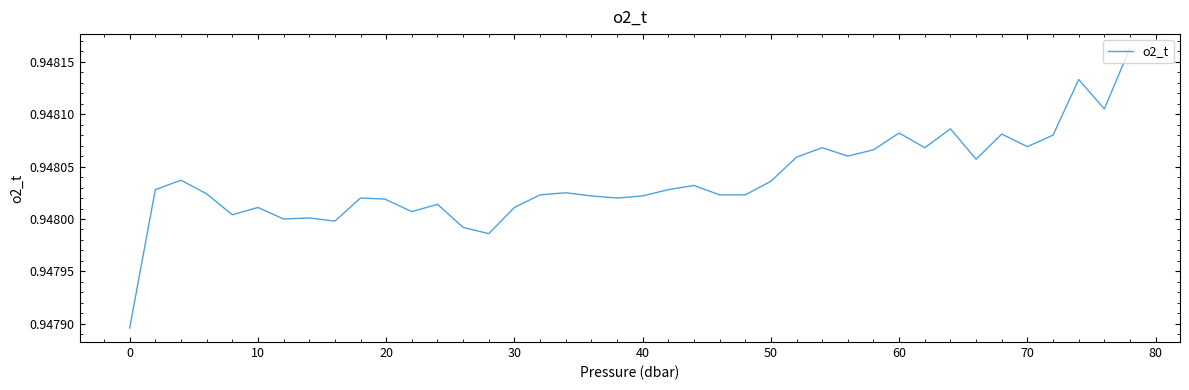

What is the value of the 26th point from the left?

0.9